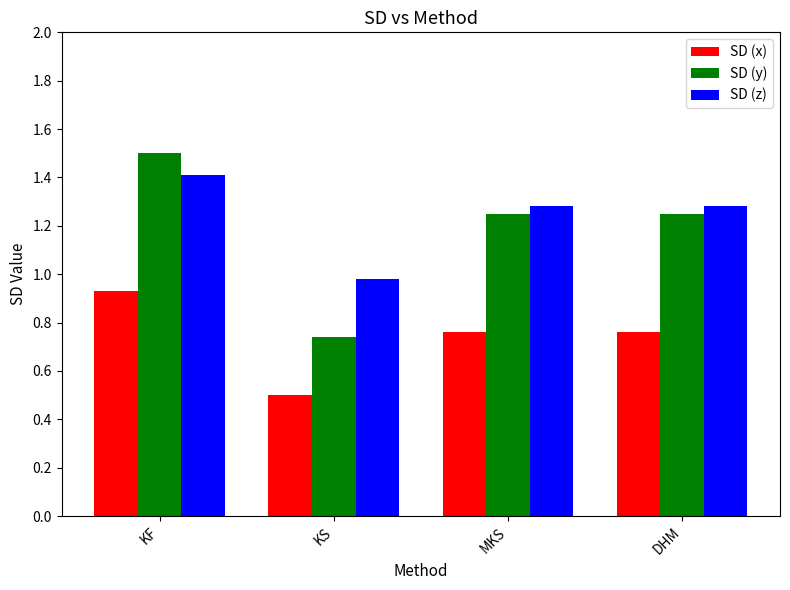

True or false: SD (x) has a value of 0.7 at KS.

False